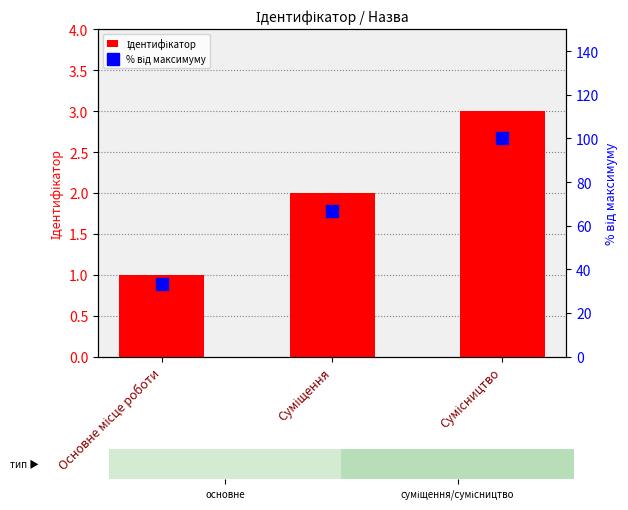

How many data points in % від максимуму are less than 66?

1